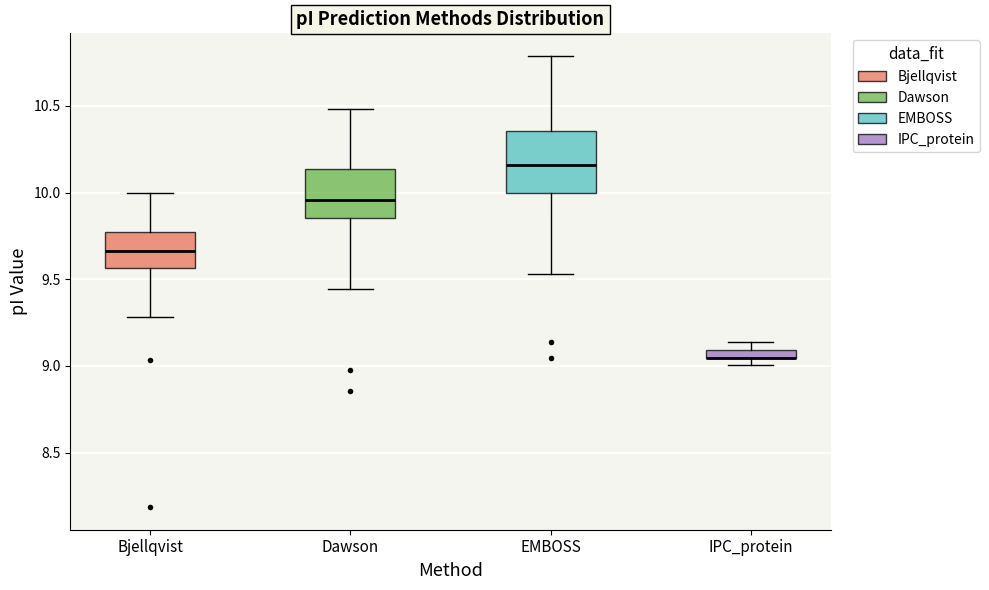

Where is the upper edge of the box for EMBOSS on the y-axis? The values are not printed on the chart, so give them approximately, as read against the axis.

10.35